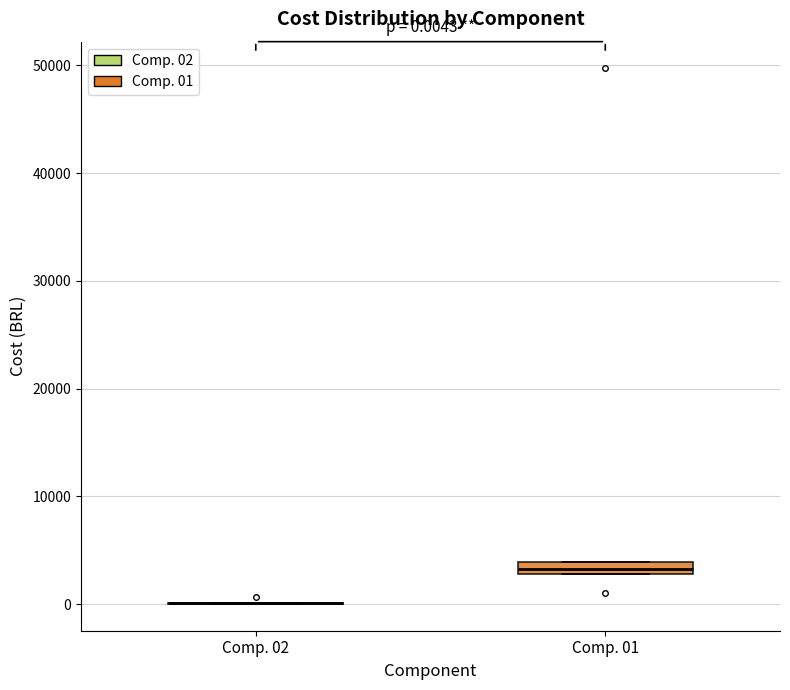

Comparing the boxes themselves (not the whiskers), which one is the tallest?

Comp. 01